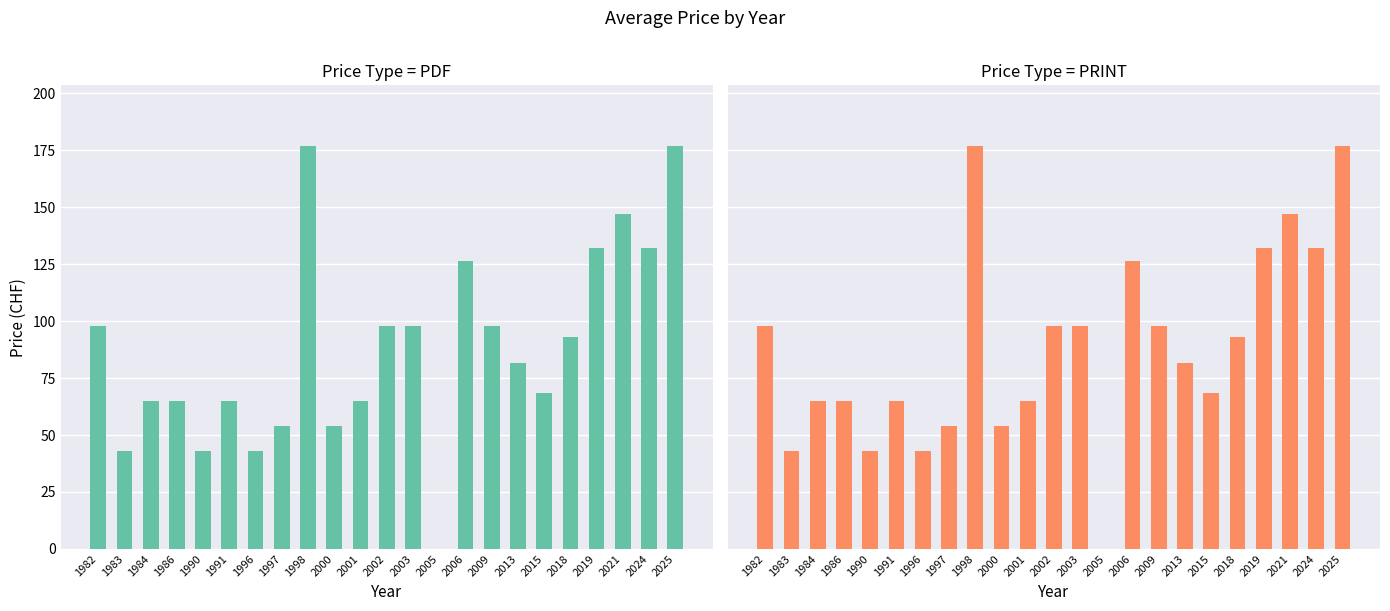

Where does the PDF series first go above 81?

1982